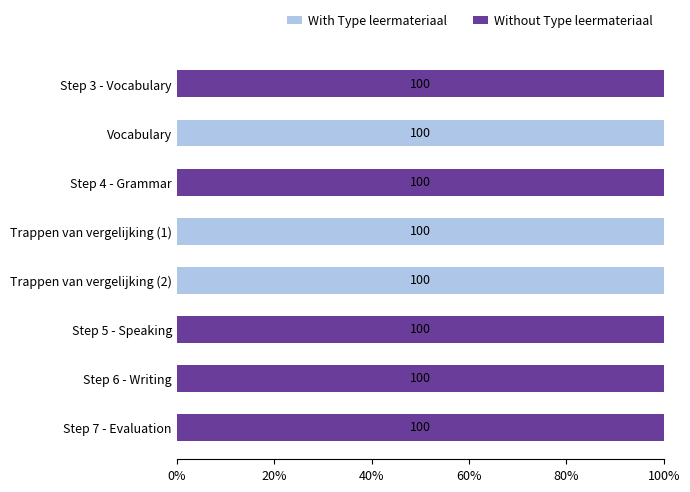

What is the sum of the With Type leermateriaal values at Trappen van vergelijking (1) and Step 5 - Speaking?

100